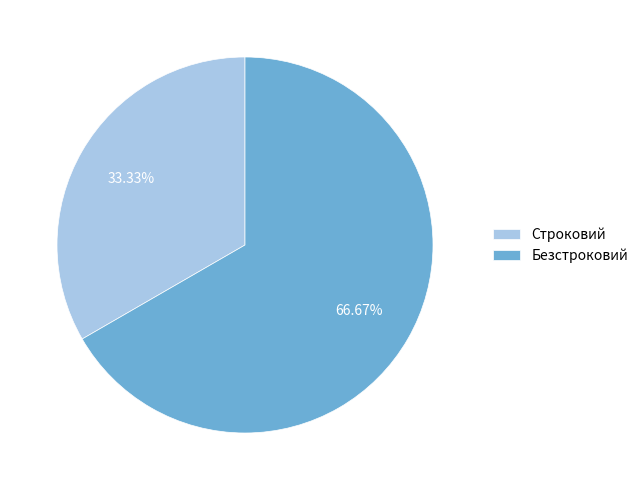

To the nearest percent, what is the difference between the largest and smallest slice percentages?

33%